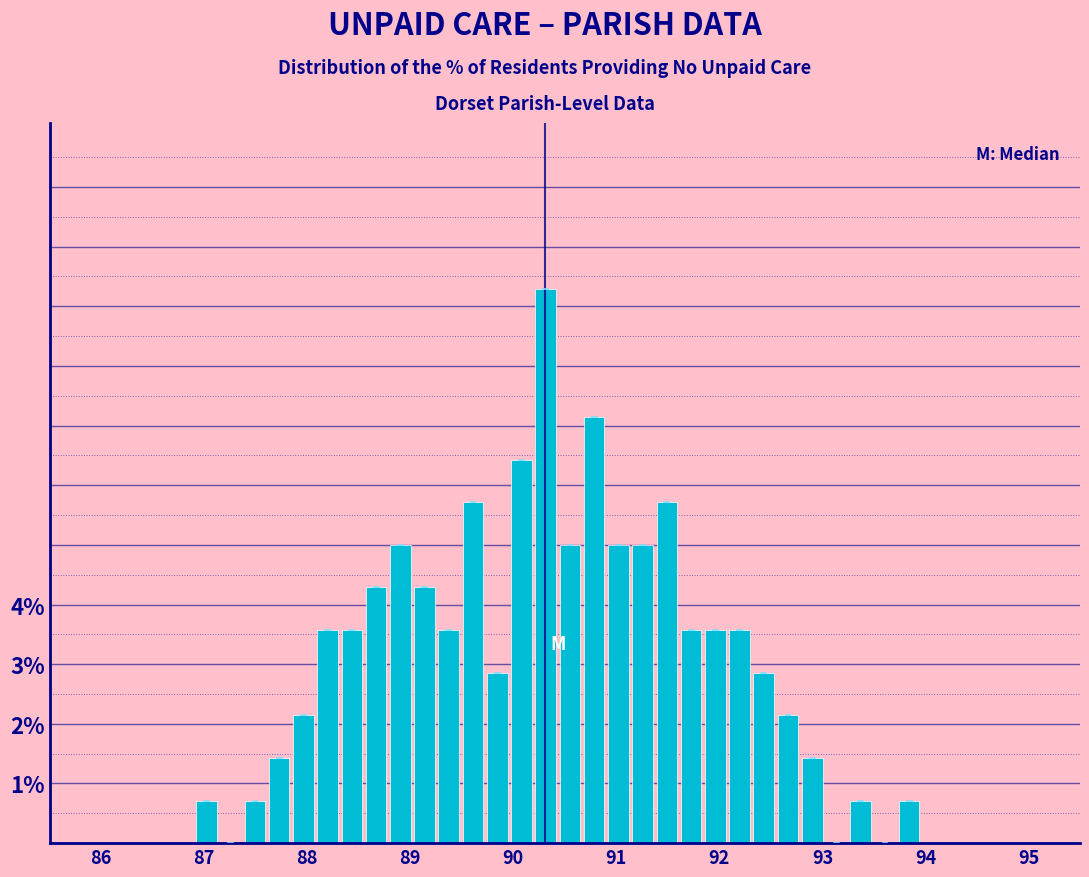

Around what value on the x-axis is the tallest bar? Give the approximate position of its centre, as read against the axis.

90.3